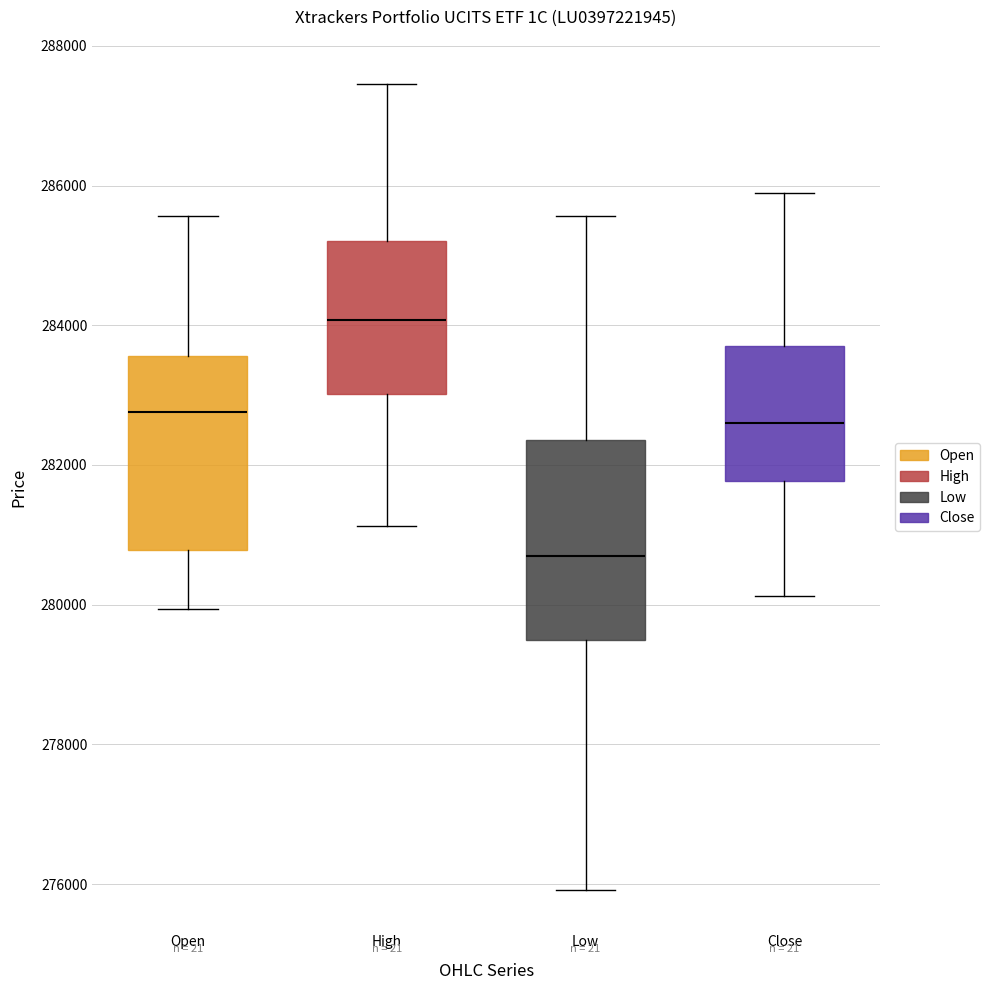

Reading left to right, read every box against the y-axis: the position of its median line, the range the box covers, and the ends of its whiskers. The values are not printed on the chart, so give them approximately, as read against the axis.

Open: median 282800, box 280800 to 283600, whiskers 280000 to 285600
High: median 284000, box 283000 to 285200, whiskers 281200 to 287400
Low: median 280600, box 279400 to 282400, whiskers 276000 to 285600
Close: median 282600, box 281800 to 283800, whiskers 280200 to 285800